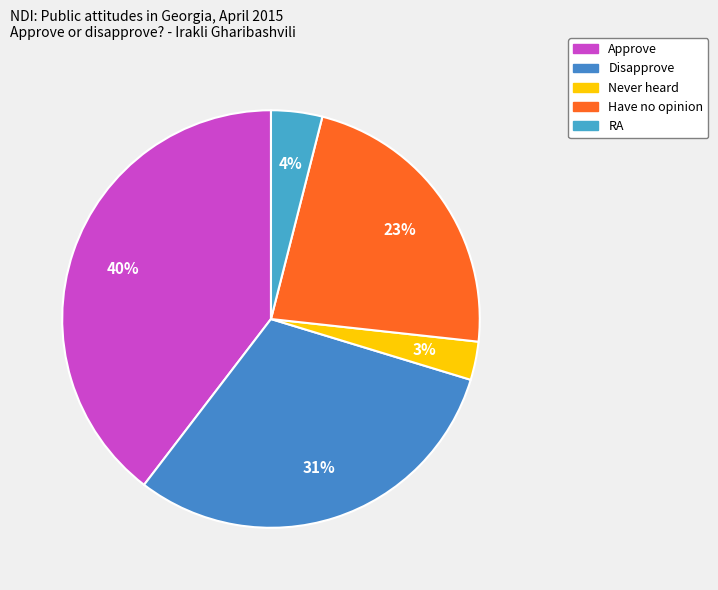

Count the number of slices in the pie.

5